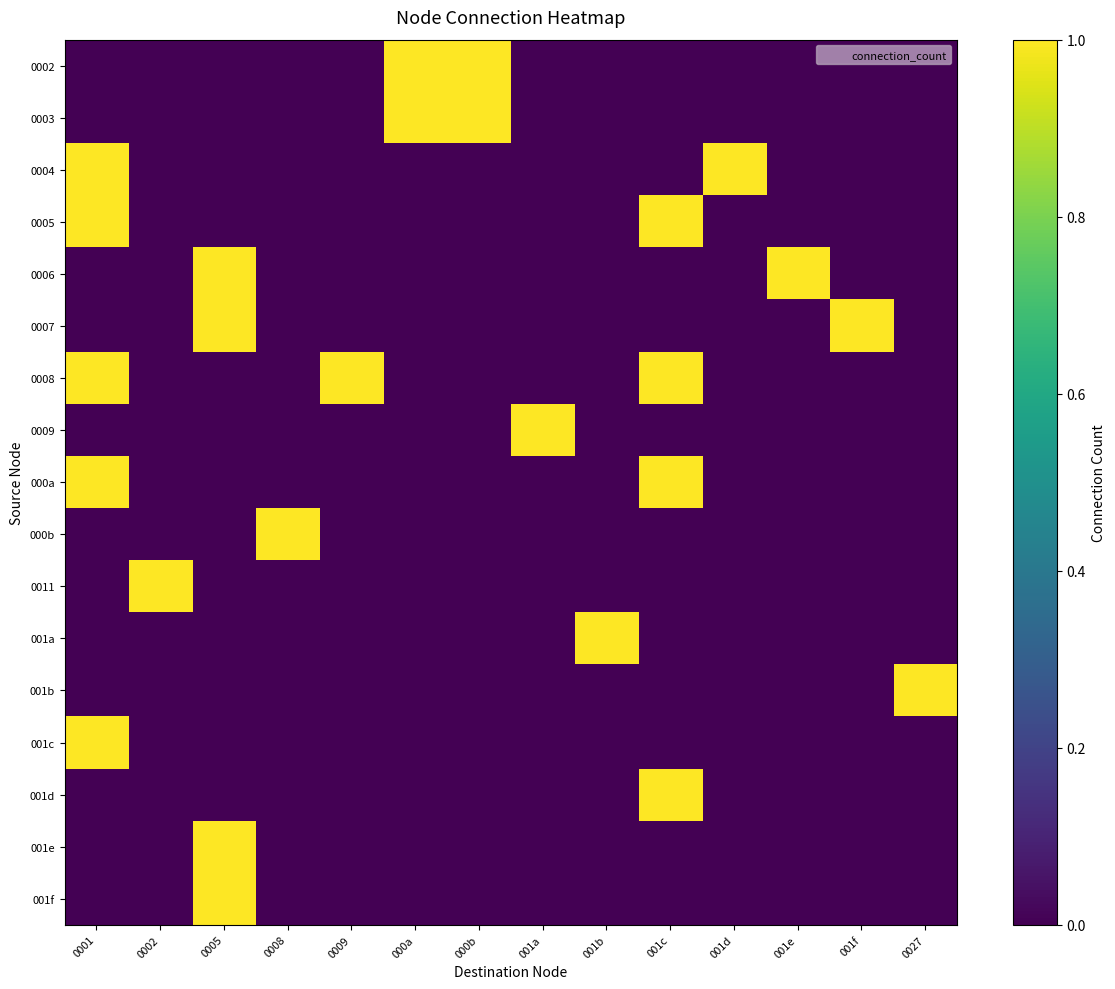

Between 000b and 0001, which is larger?

000b